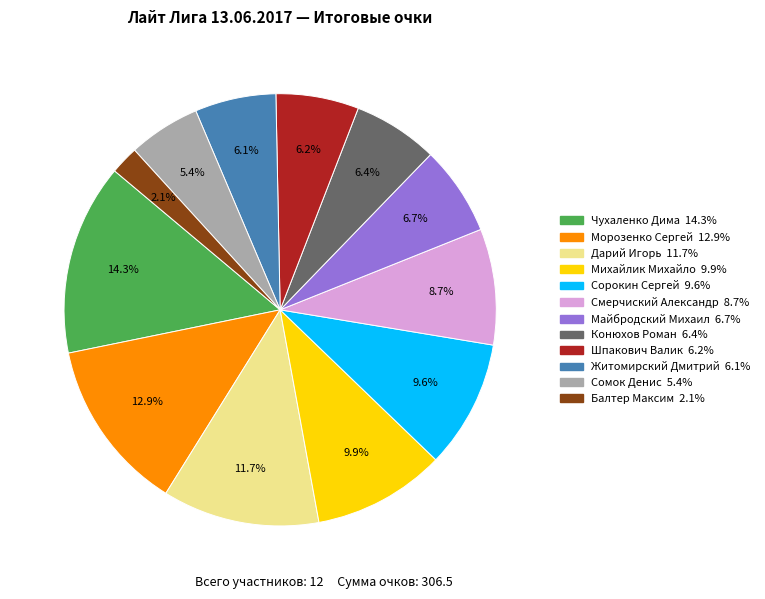

Does Морозенко Сергей account for over 50% of the chart?

No